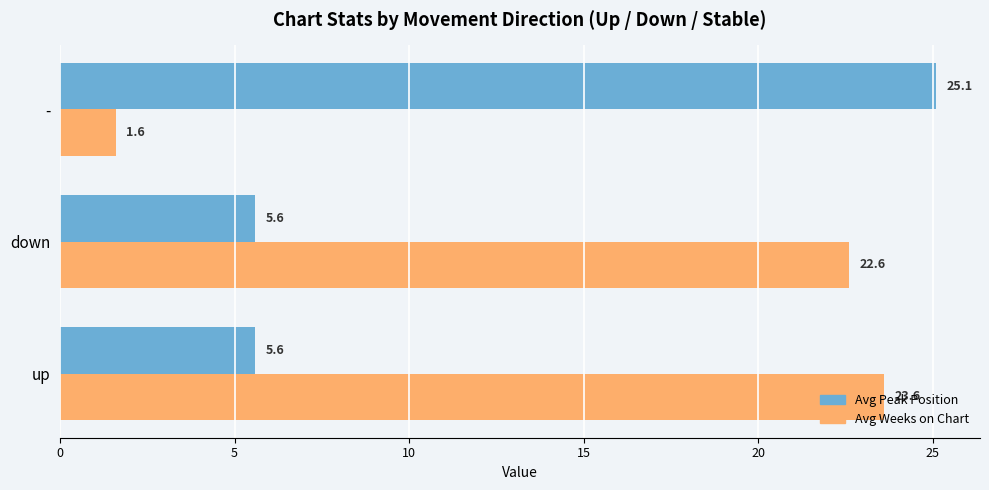

Which series has the largest total across all categories?

Avg Weeks on Chart